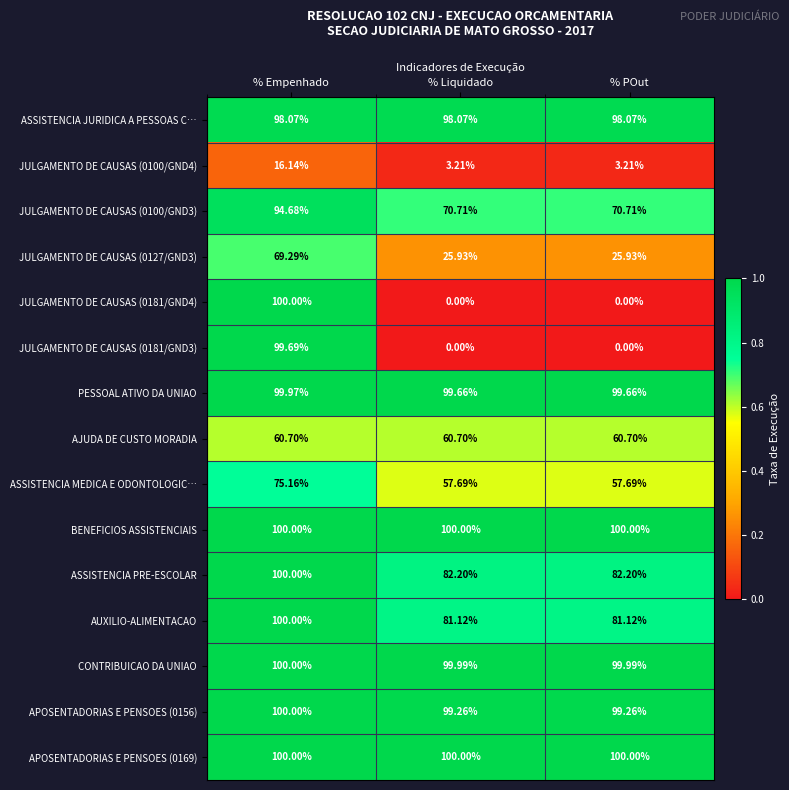

Is the value of ASSISTENCIA PRE-ESCOLAR at % POut greater than the value of JULGAMENTO DE CAUSAS (0100/GND4) at % POut?

Yes